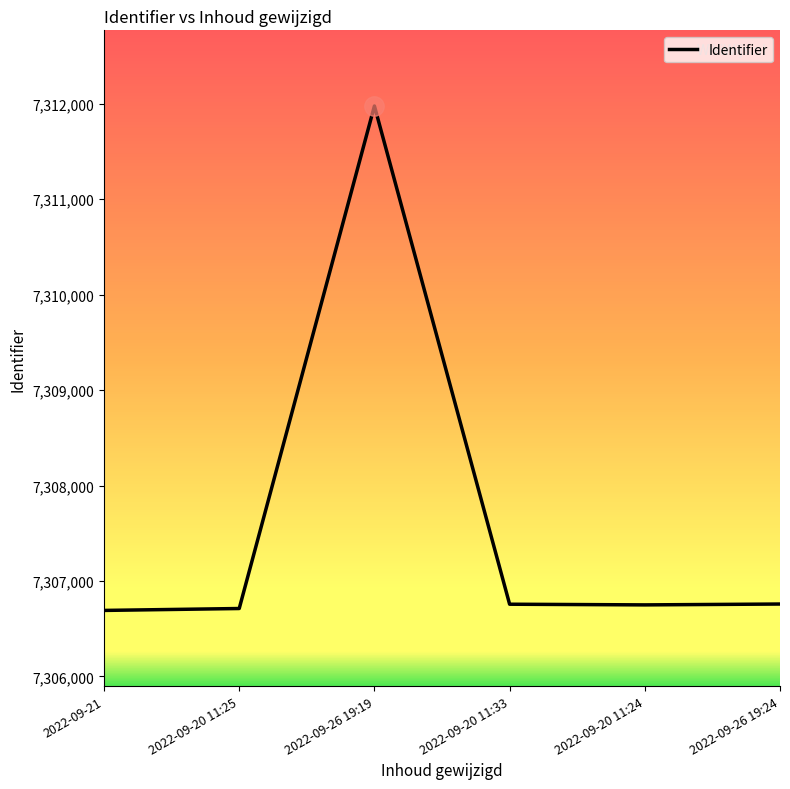

True or false: the data has more than 2 interior local peaks.

False